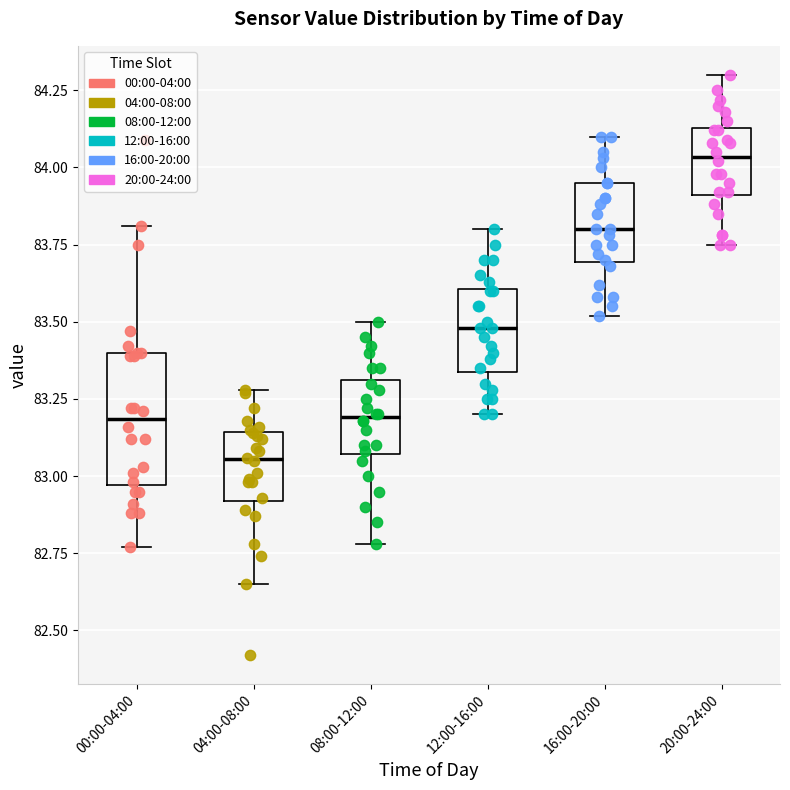

Reading left to right, transcribe this box plot: for each box, give where its median line is, the range the box spans, and where its two whiskers end, as read against the y-axis. The values are not printed on the chart, so give them approximately, as read against the axis.

00:00-04:00: median 83.20, box 82.95 to 83.40, whiskers 82.75 to 83.80
04:00-08:00: median 83.05, box 82.90 to 83.15, whiskers 82.65 to 83.30
08:00-12:00: median 83.20, box 83.05 to 83.30, whiskers 82.80 to 83.50
12:00-16:00: median 83.50, box 83.35 to 83.60, whiskers 83.20 to 83.80
16:00-20:00: median 83.80, box 83.70 to 83.95, whiskers 83.50 to 84.10
20:00-24:00: median 84.05, box 83.90 to 84.15, whiskers 83.75 to 84.30